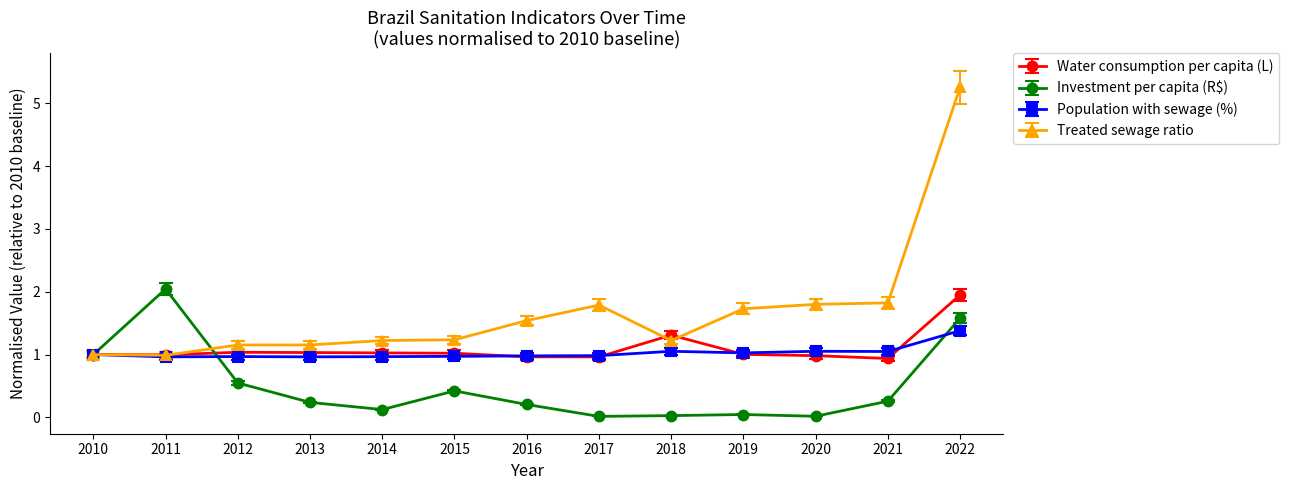

What is the total value across all series at 2015?

3.6